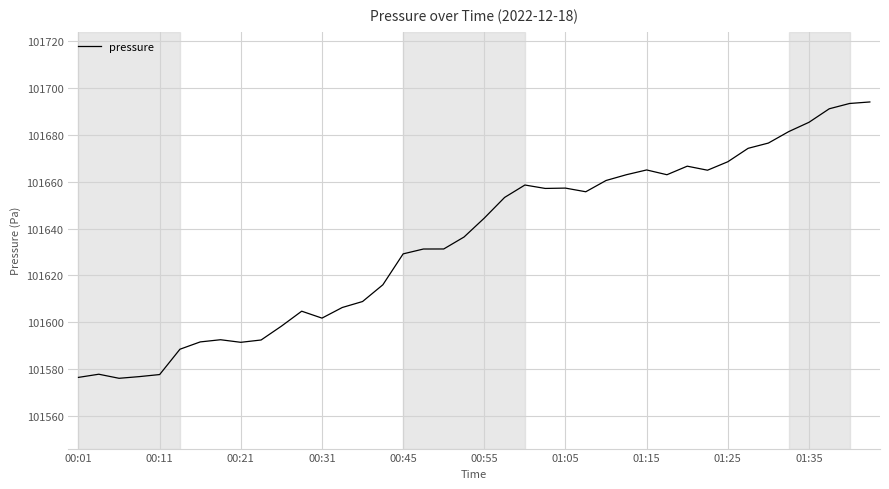

What is the minimum value shown in the chart?

101576.1